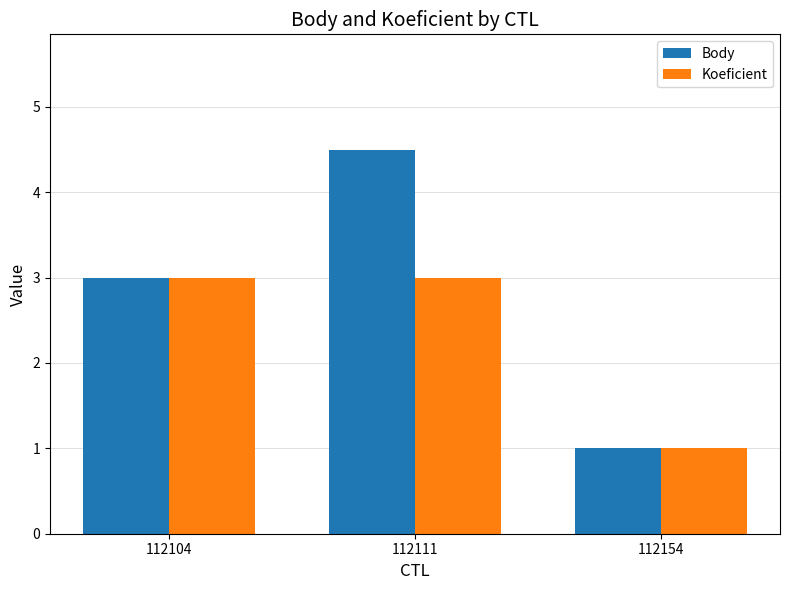

Reading left to right, list all the values displayed in this chart.

Body: 3.0	4.5	1.0
Koeficient: 3.0	3.0	1.0